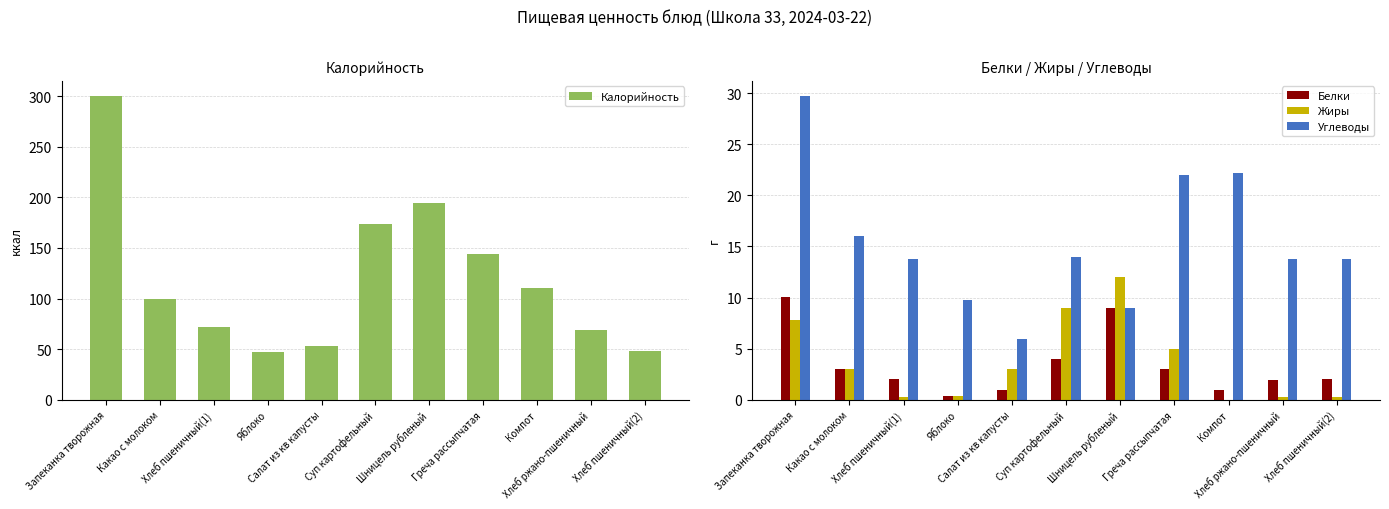

What is the average value of the Углеводы series?

15.5